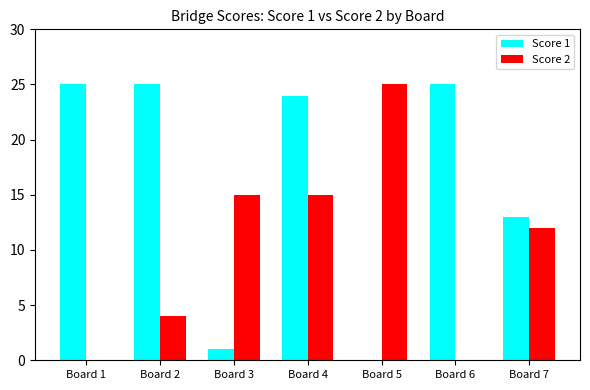

Where does the Score 2 series first go above 12?

Board 3